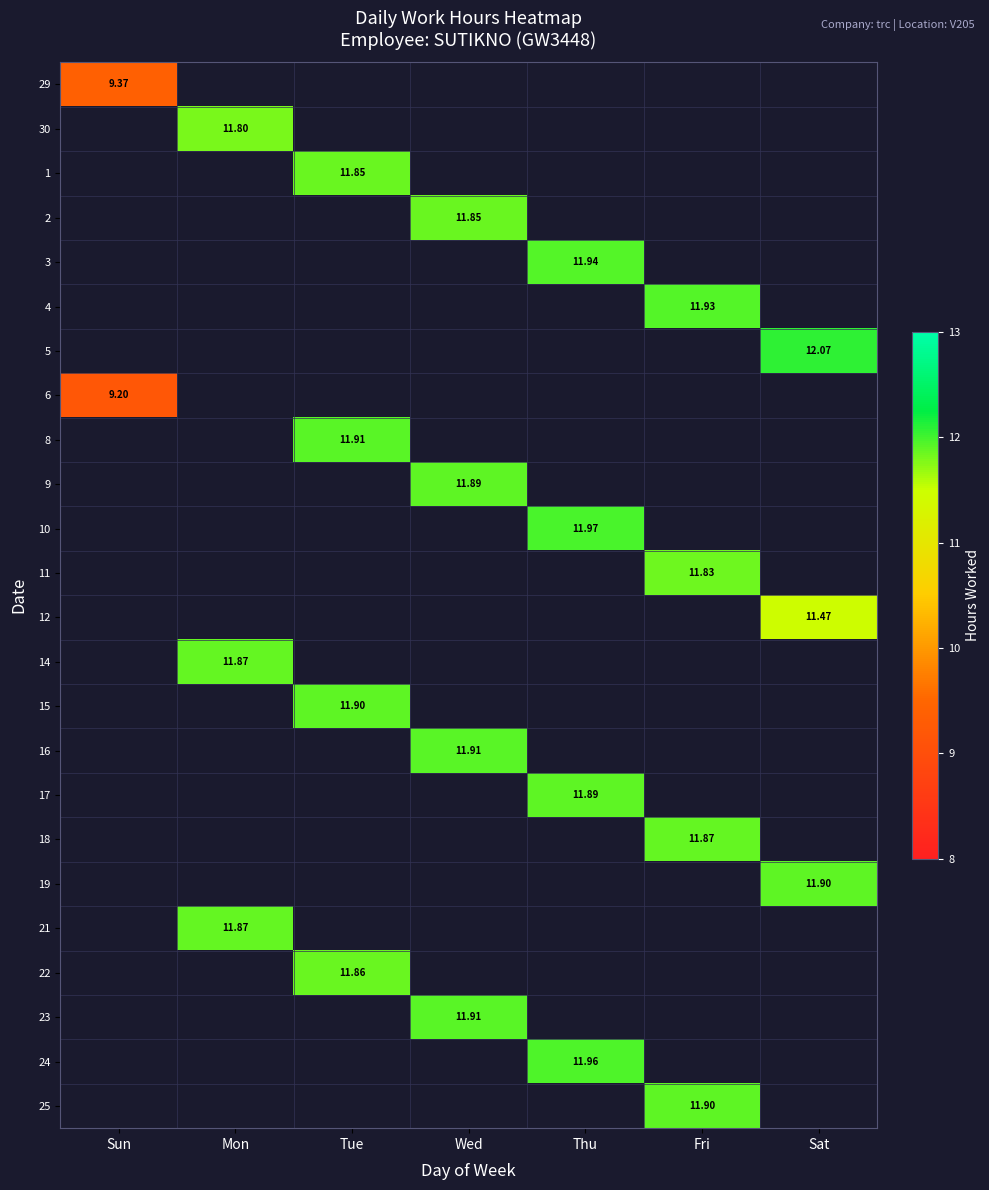

What is the minimum value shown in the chart?

9.2